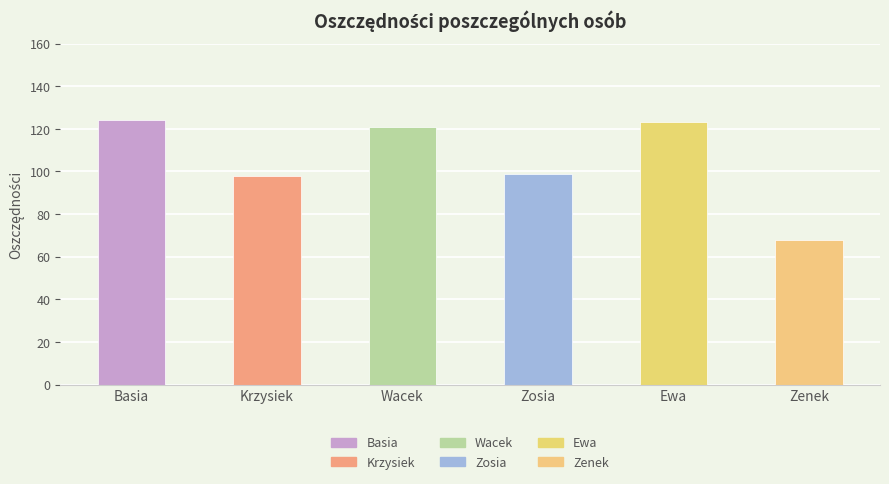

Reading left to right, what are all the values shown in this chart?

124	98	121	99	123	68